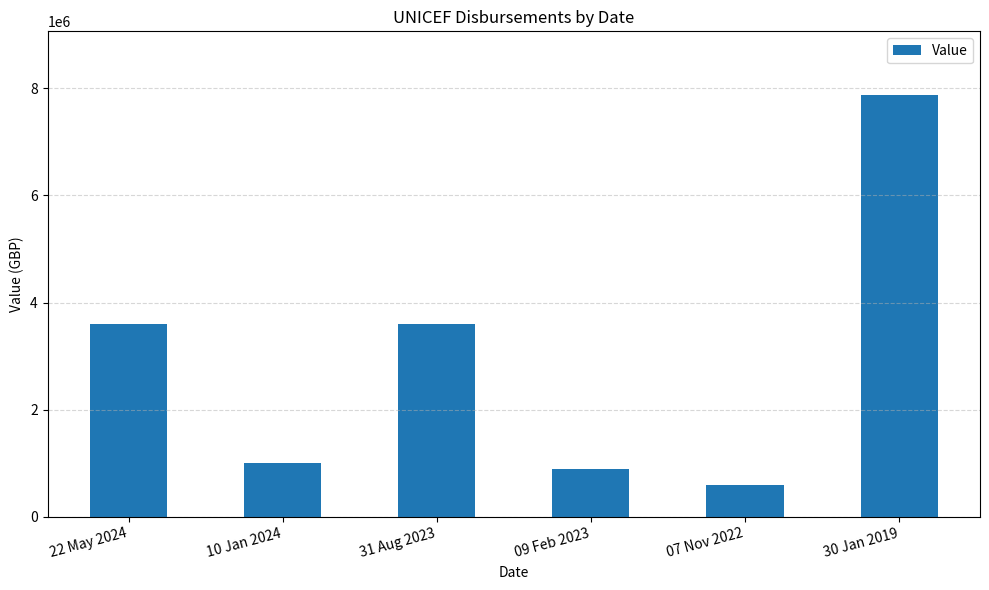

The chart shows a value of 3598872.6 at 22 May 2024. True or false?

True